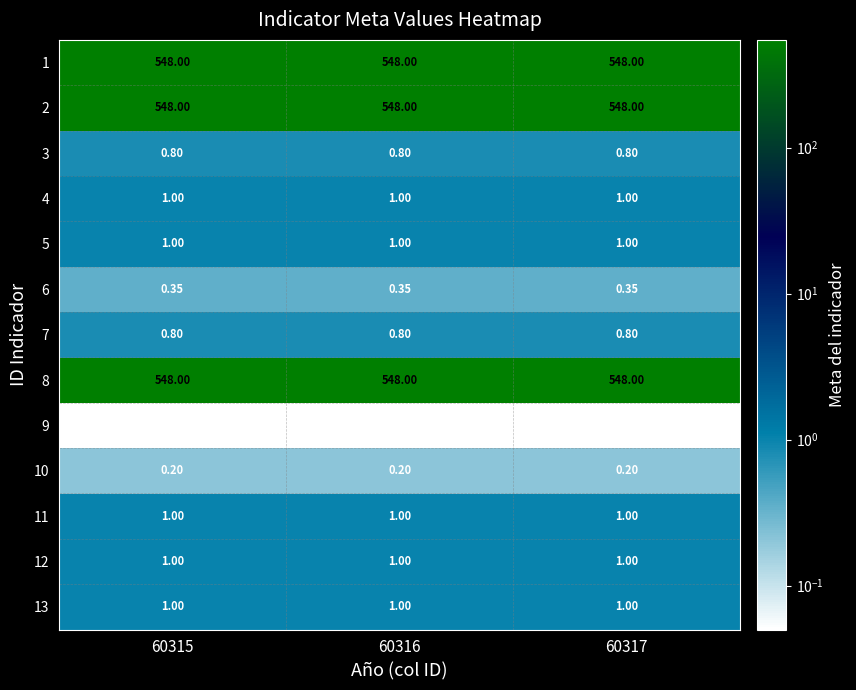

Is the value of 2 at 60316 greater than the value of 5 at 60316?

Yes